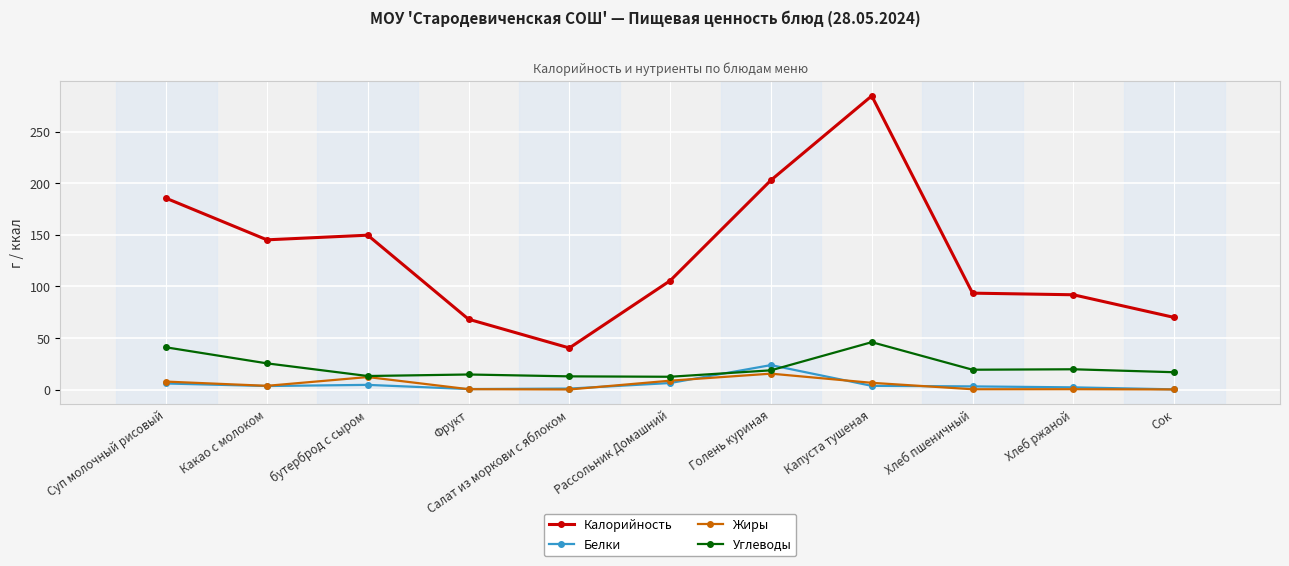

What position from the left is Капуста тушеная?

8